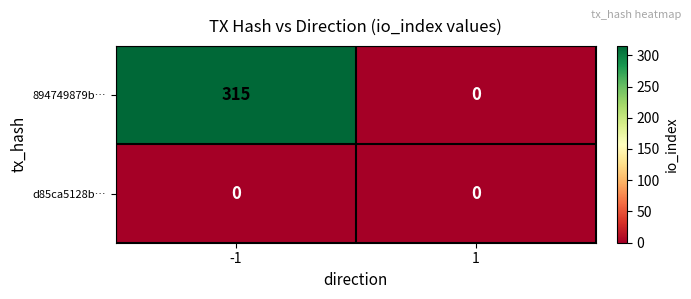

Rank the series by their average value, from lowest to highest.

d85ca5128b…, 894749879b…